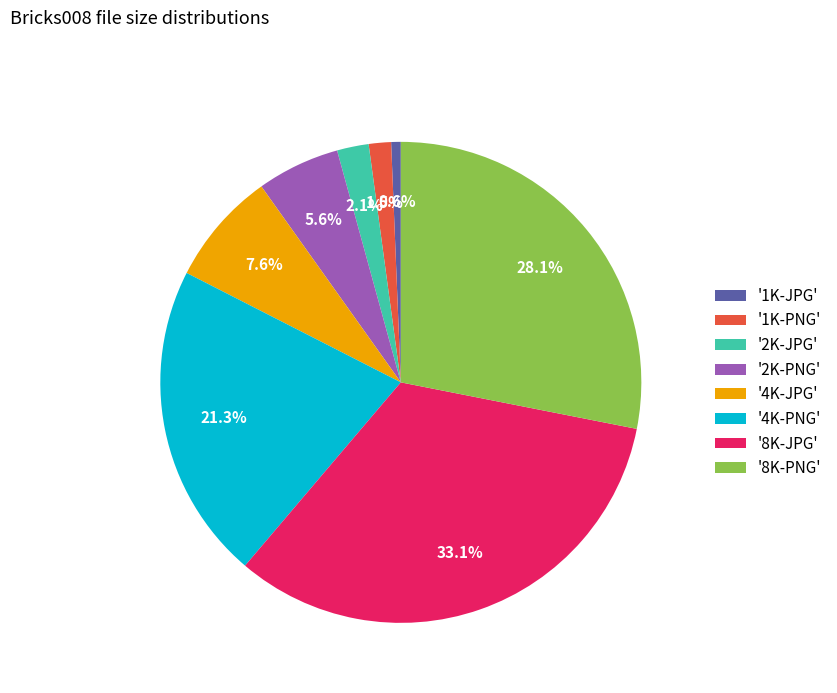

To the nearest percent, what is the average slice percentage?

12%